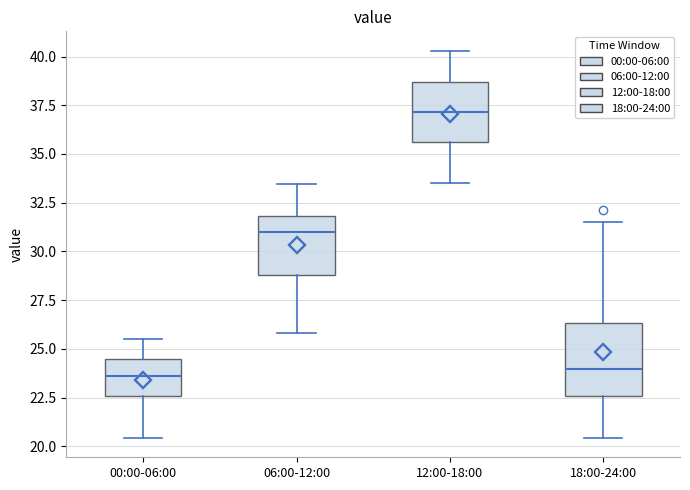

Reading left to right, read every box against the y-axis: the position of its median line, the range the box covers, and the ends of its whiskers. The values are not printed on the chart, so give them approximately, as read against the axis.

00:00-06:00: median 23.5, box 22.5 to 24.5, whiskers 20.5 to 25.5
06:00-12:00: median 31.0, box 29.0 to 32.0, whiskers 26.0 to 33.5
12:00-18:00: median 37.0, box 35.5 to 38.5, whiskers 33.5 to 40.5
18:00-24:00: median 24.0, box 22.5 to 26.5, whiskers 20.5 to 31.5